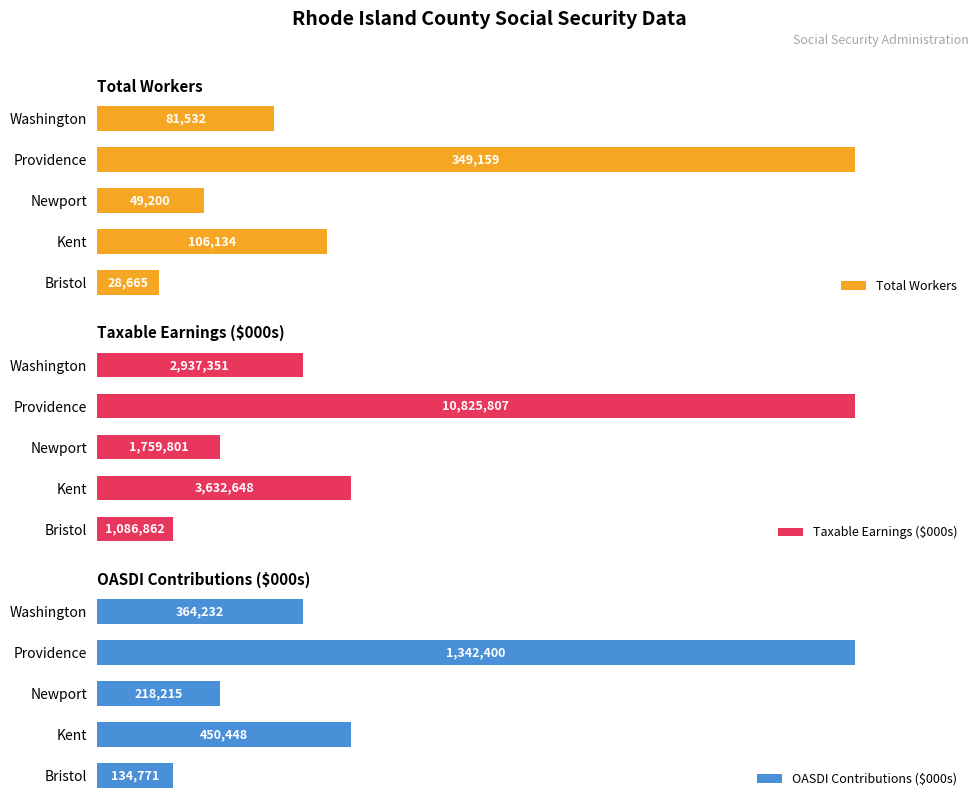

Which category has the lowest value in the OASDI Contributions ($000s) series?

Bristol